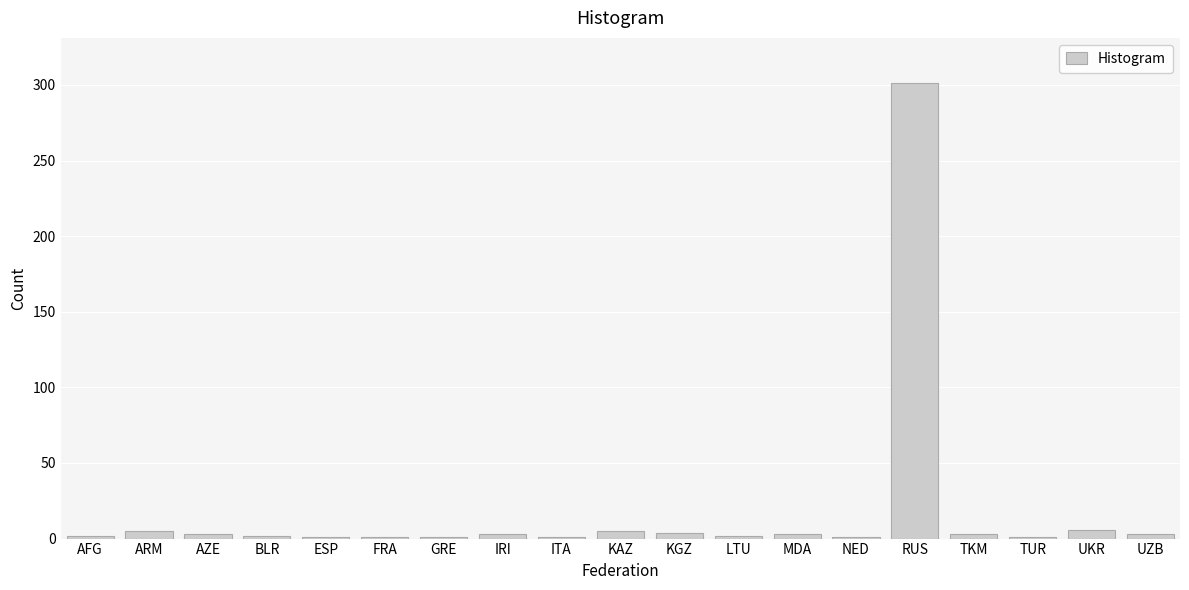

What is the label of the 3rd bar from the left?

AZE